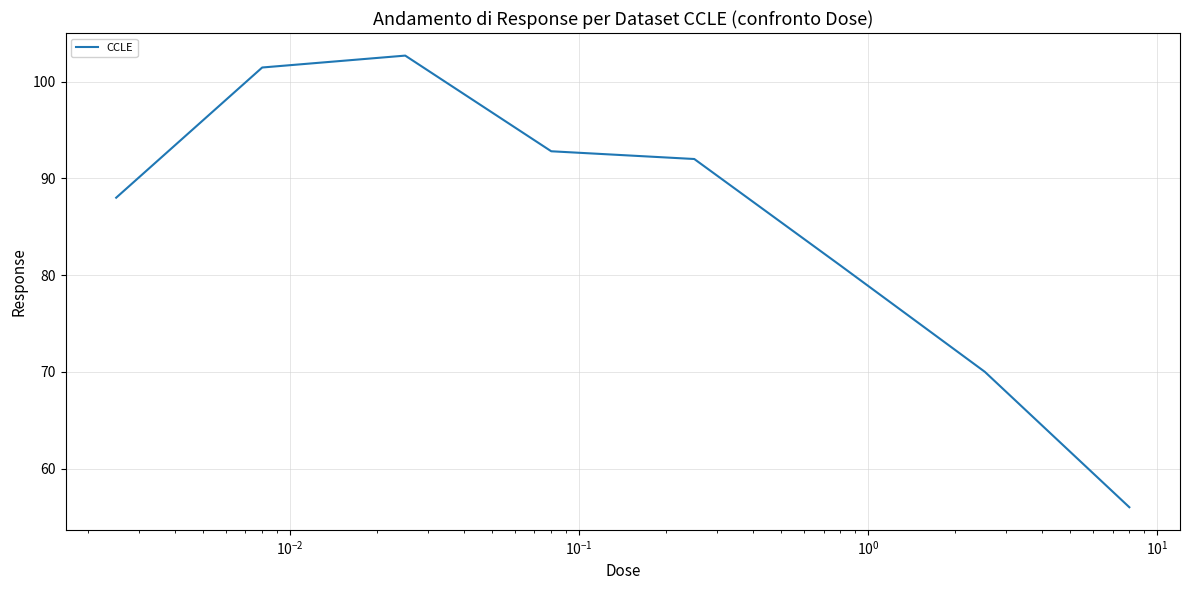

What is the smallest value displayed?

56.0